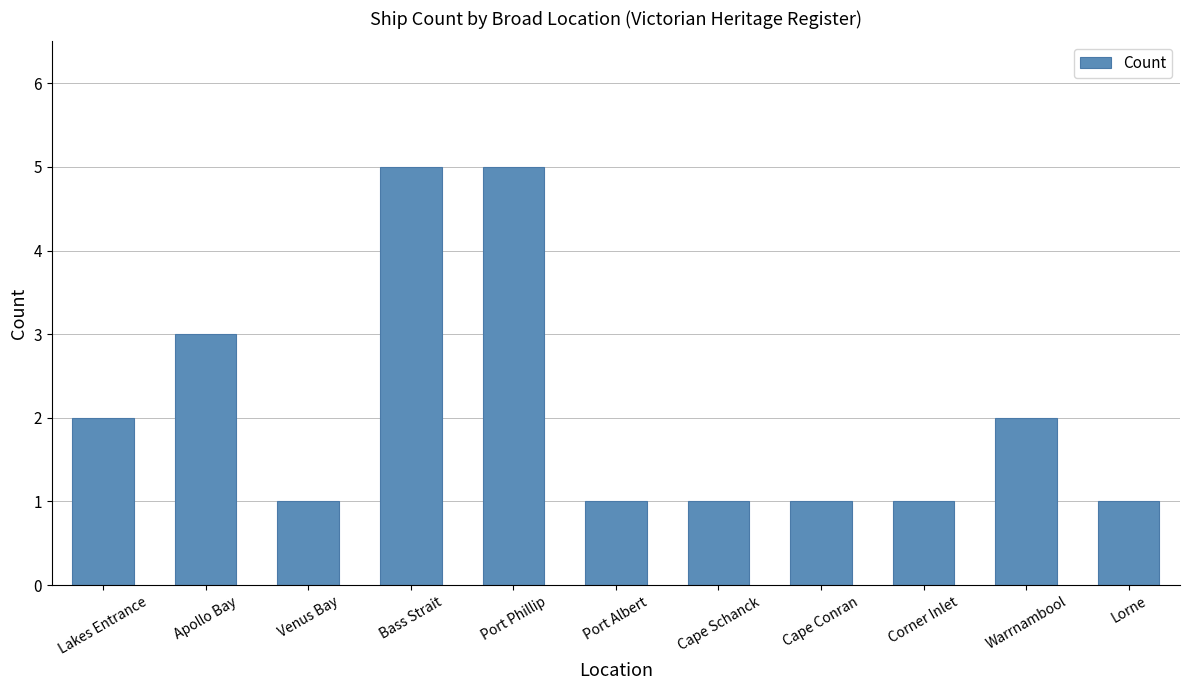

What is the average value?

2